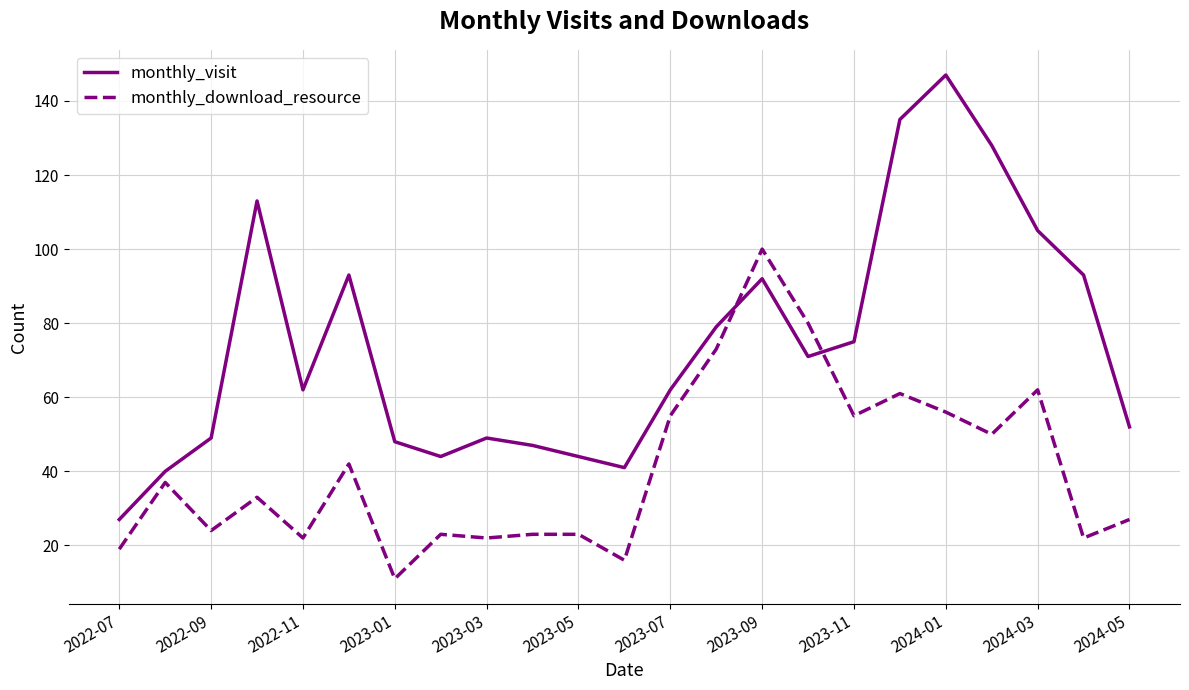

Which series has the widest spread of values?

monthly_visit